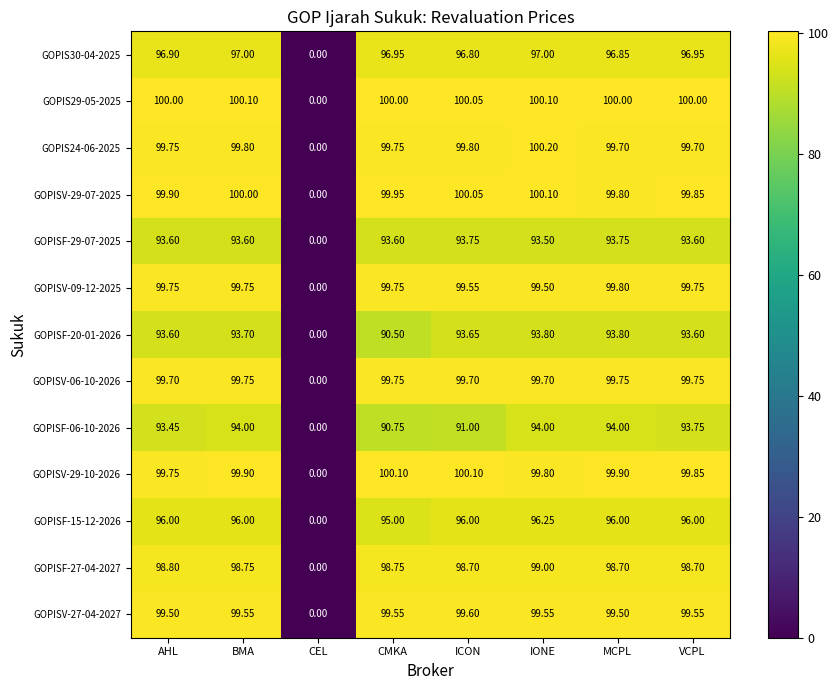

Which category has the lowest value in the GOPIS29-05-2025 series?

CEL